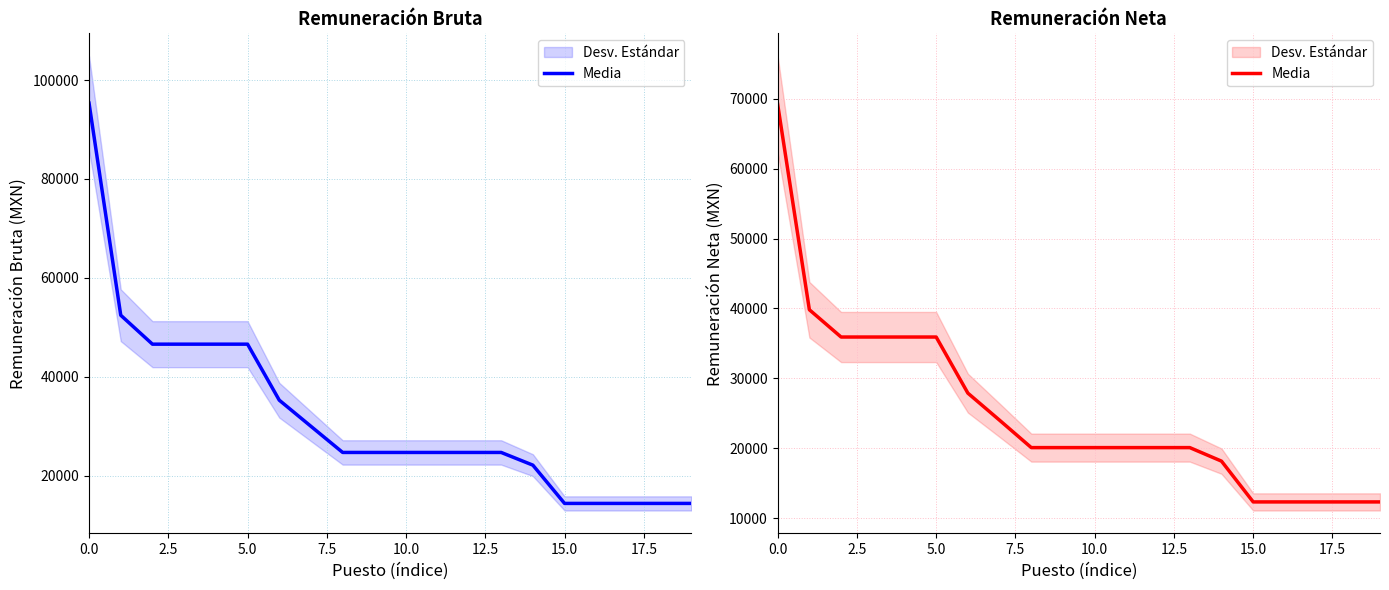

How many lines are shown in the chart?

1